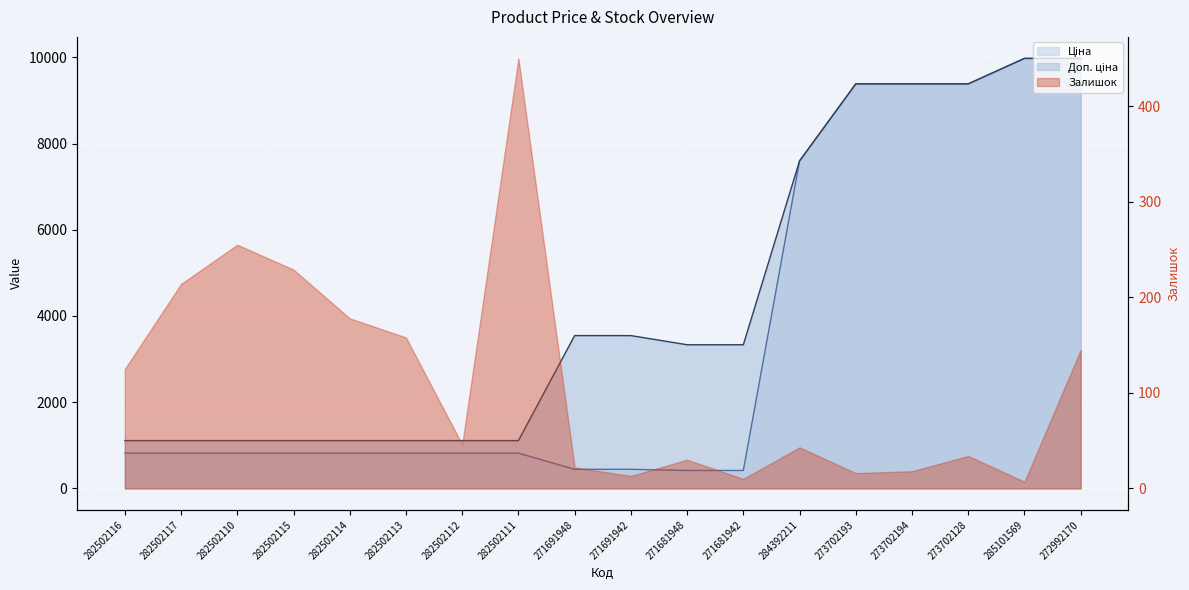

At which label is Ціна closest to 5195?

284392211